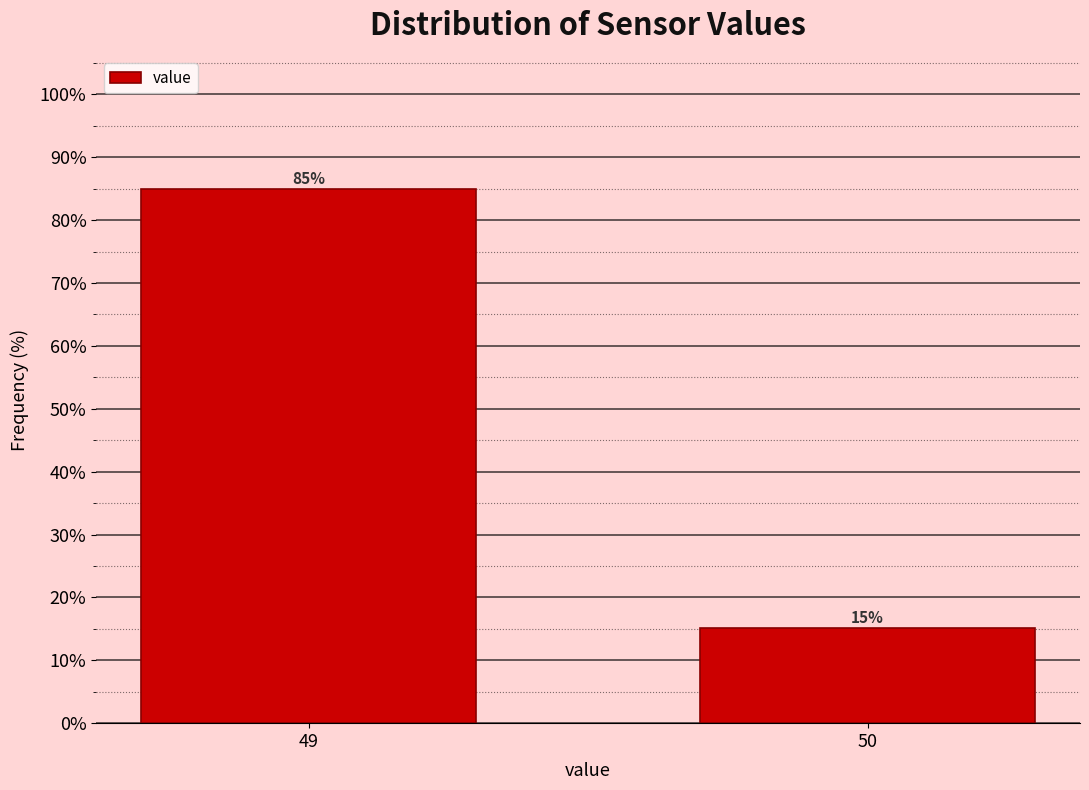

What is the smallest value displayed?

15.1